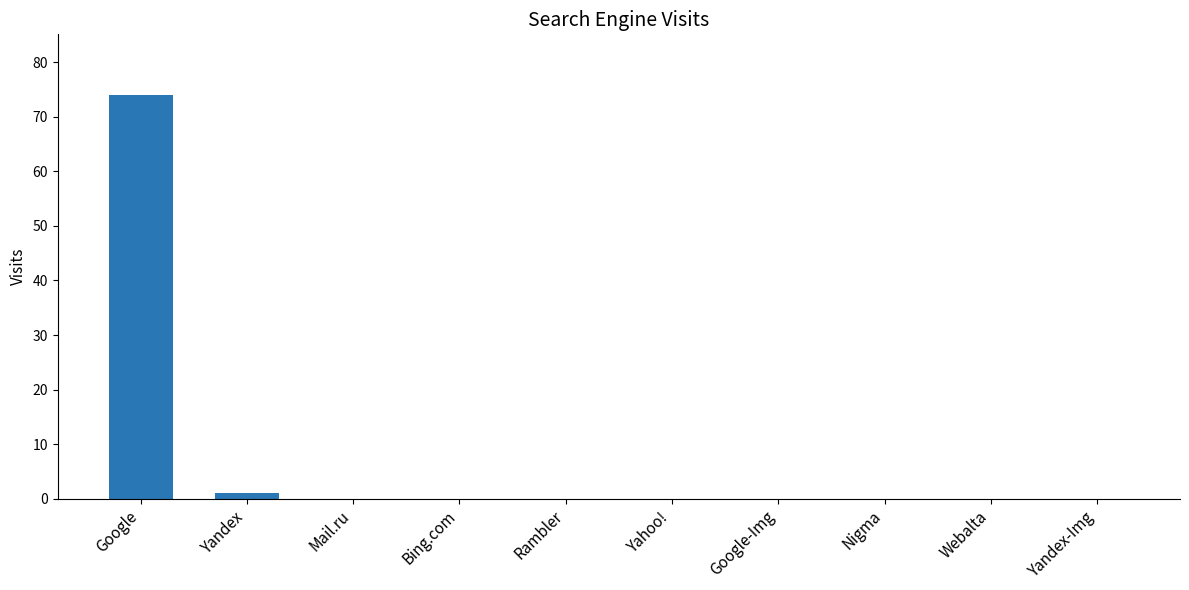

Is it true that the value at Bing.com is 0?

True